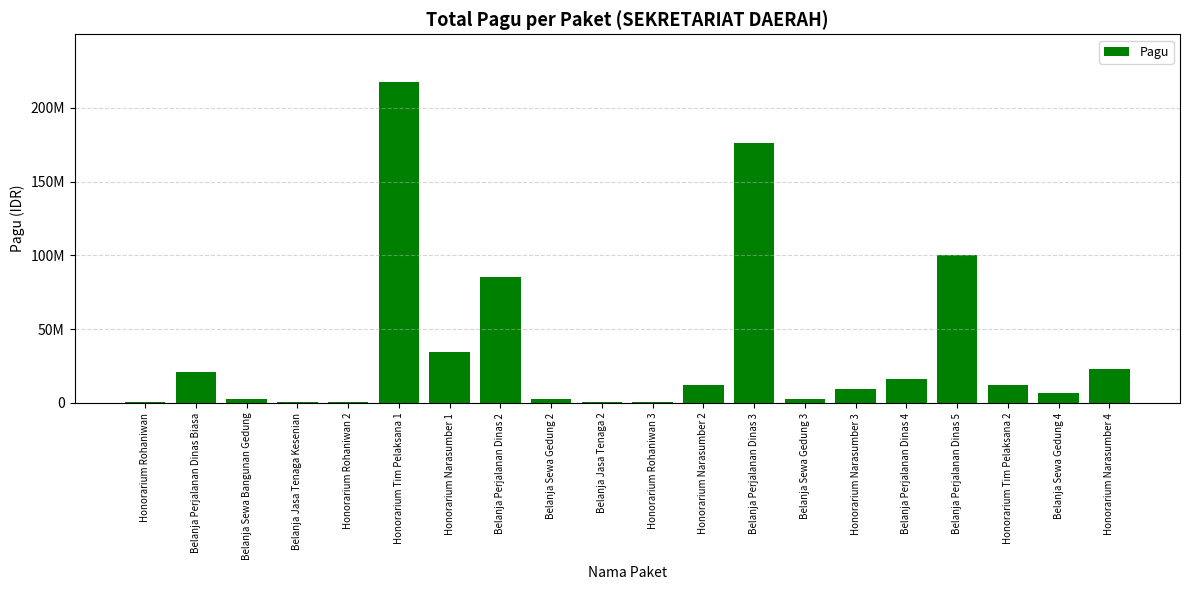

At which category does the chart reach its minimum across all series?

Honorarium Rohaniwan